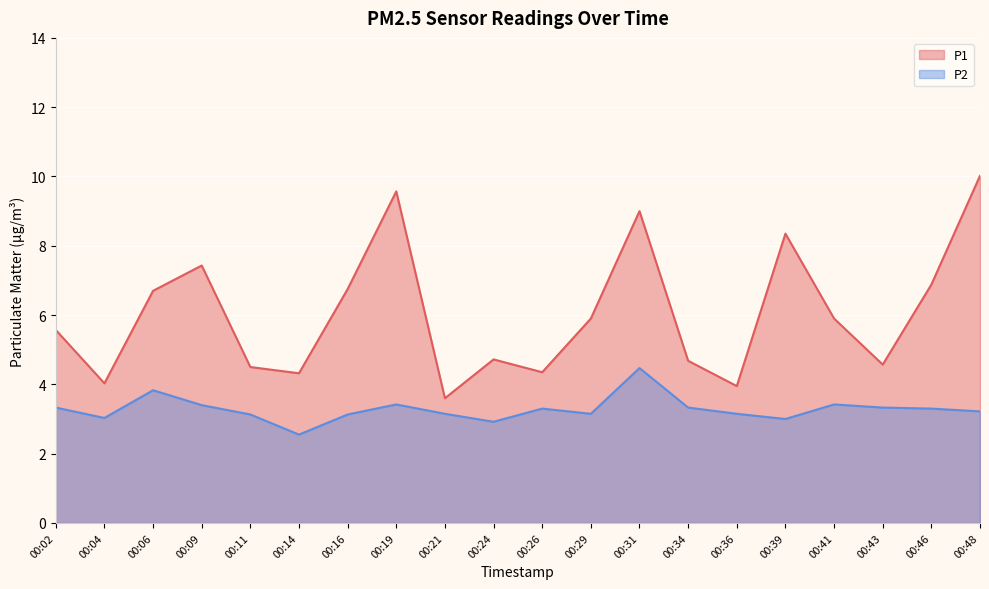

How many interior local peaks does the P2 series have?

5